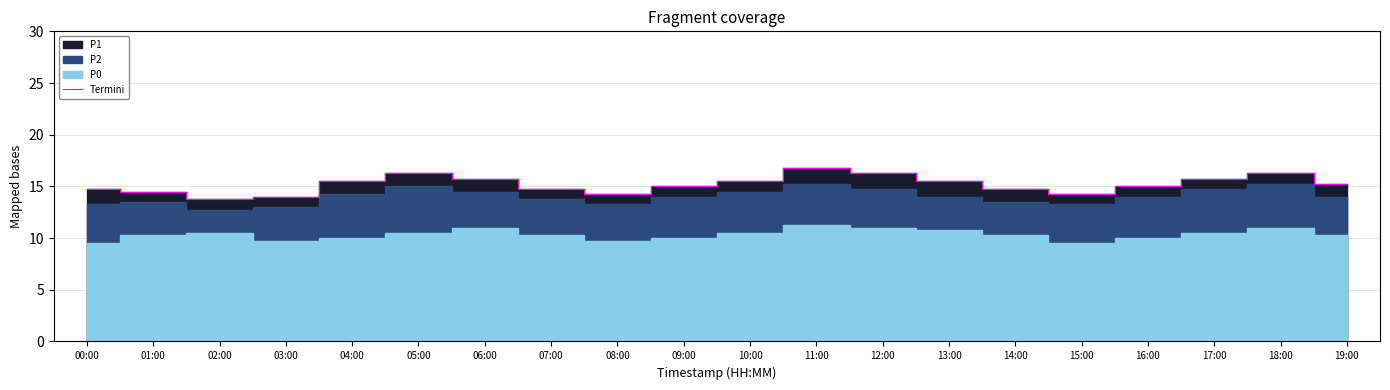

Is it true that the value at 06:00 is 15.8?

True